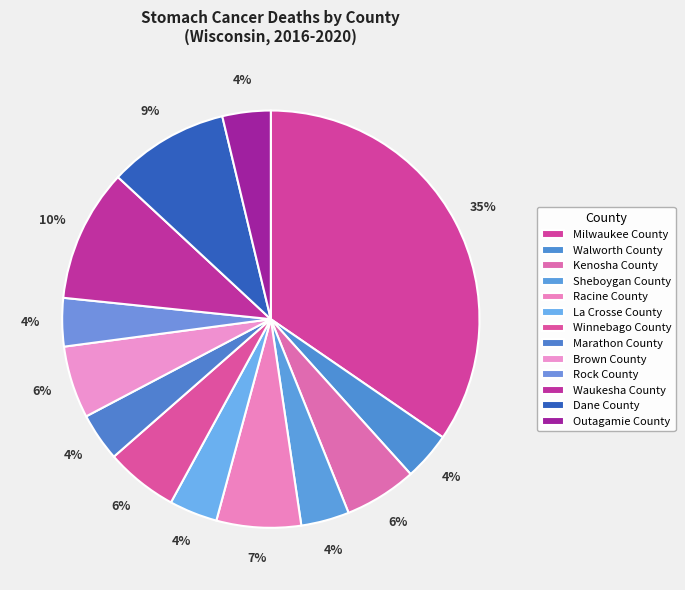

Which category has the smallest portion of the pie?

Walworth County